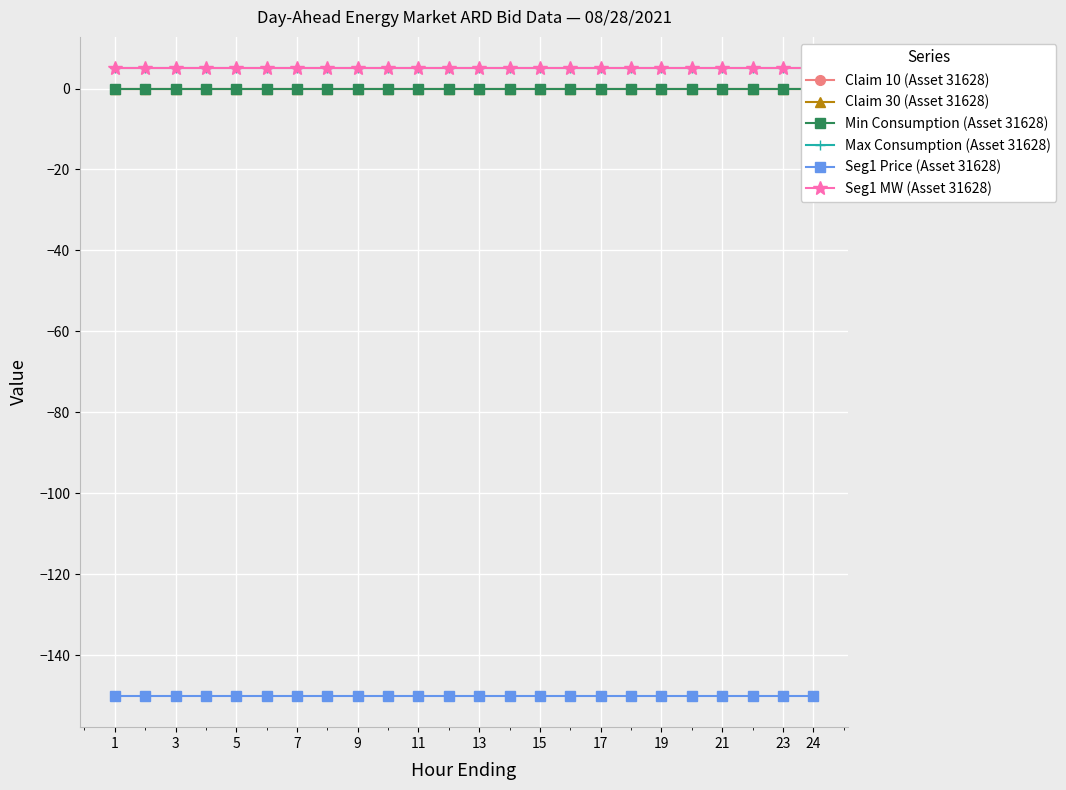

At which label does Seg1 Price (Asset 31628) reach its minimum?

1